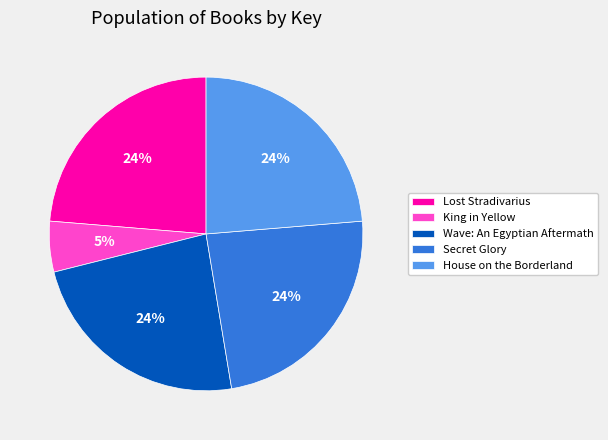

Combined, do House on the Borderland and Secret Glory account for over 50%?

No